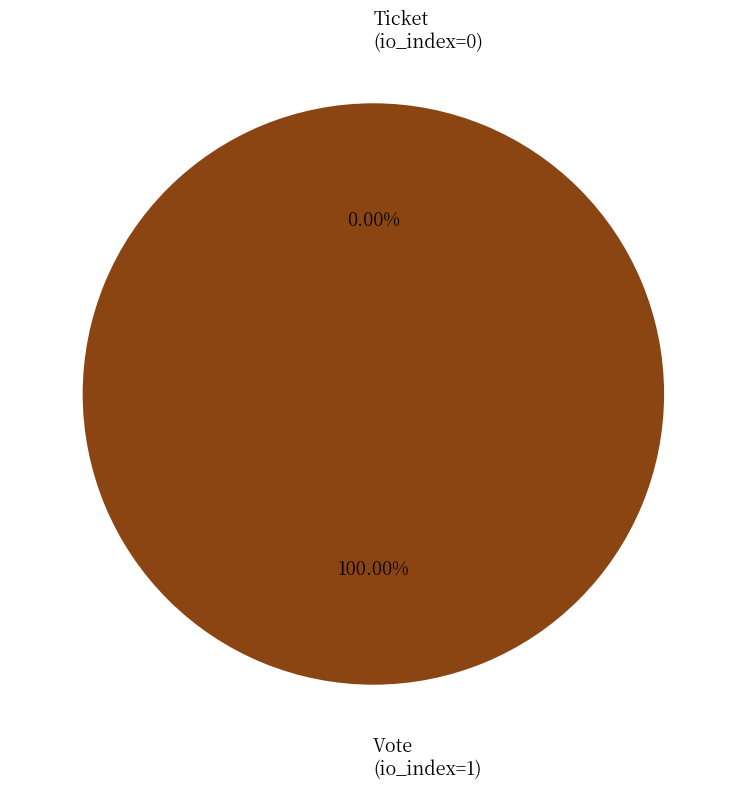

Is there a majority slice in this chart?

Yes